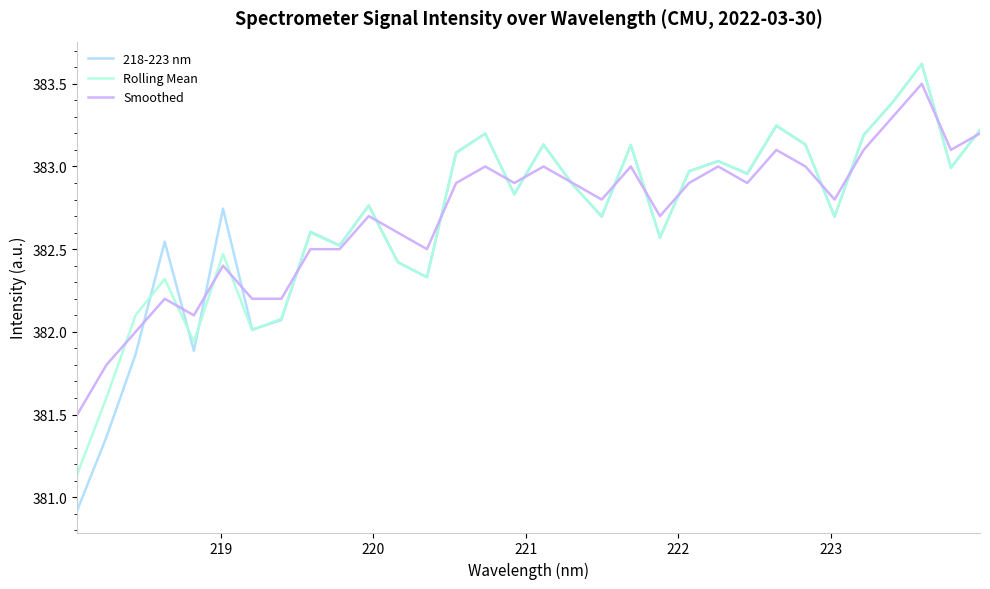

Which series has the largest range (max minus min)?

218-223 nm